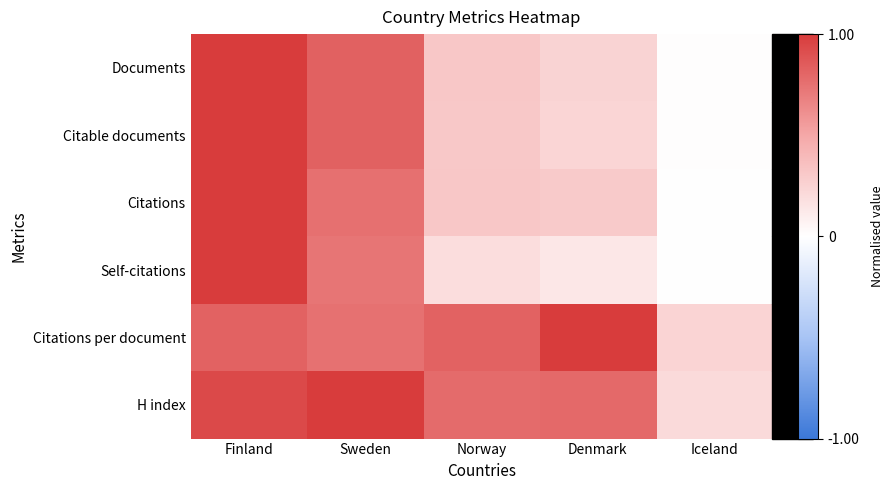

How many categories are shown in the chart?

5